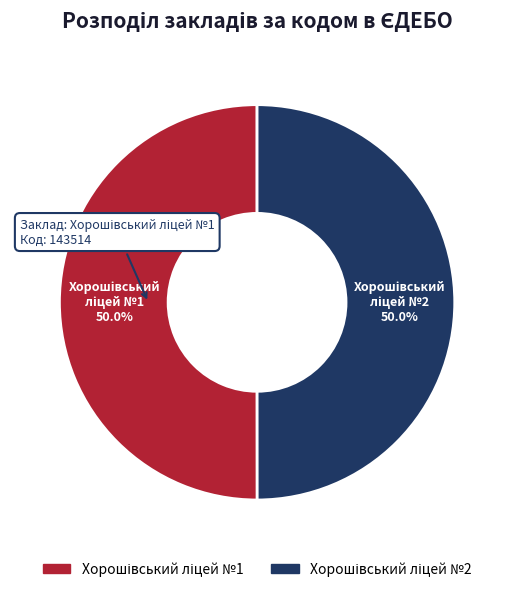

Count the number of slices in the pie.

2